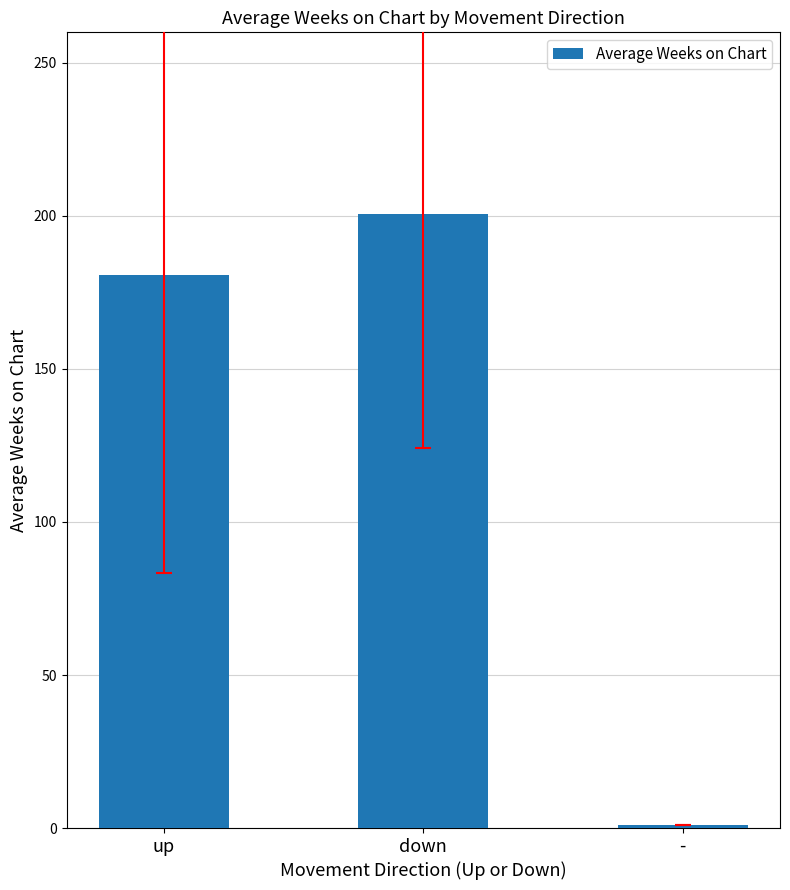

Between up and -, which is larger?

up